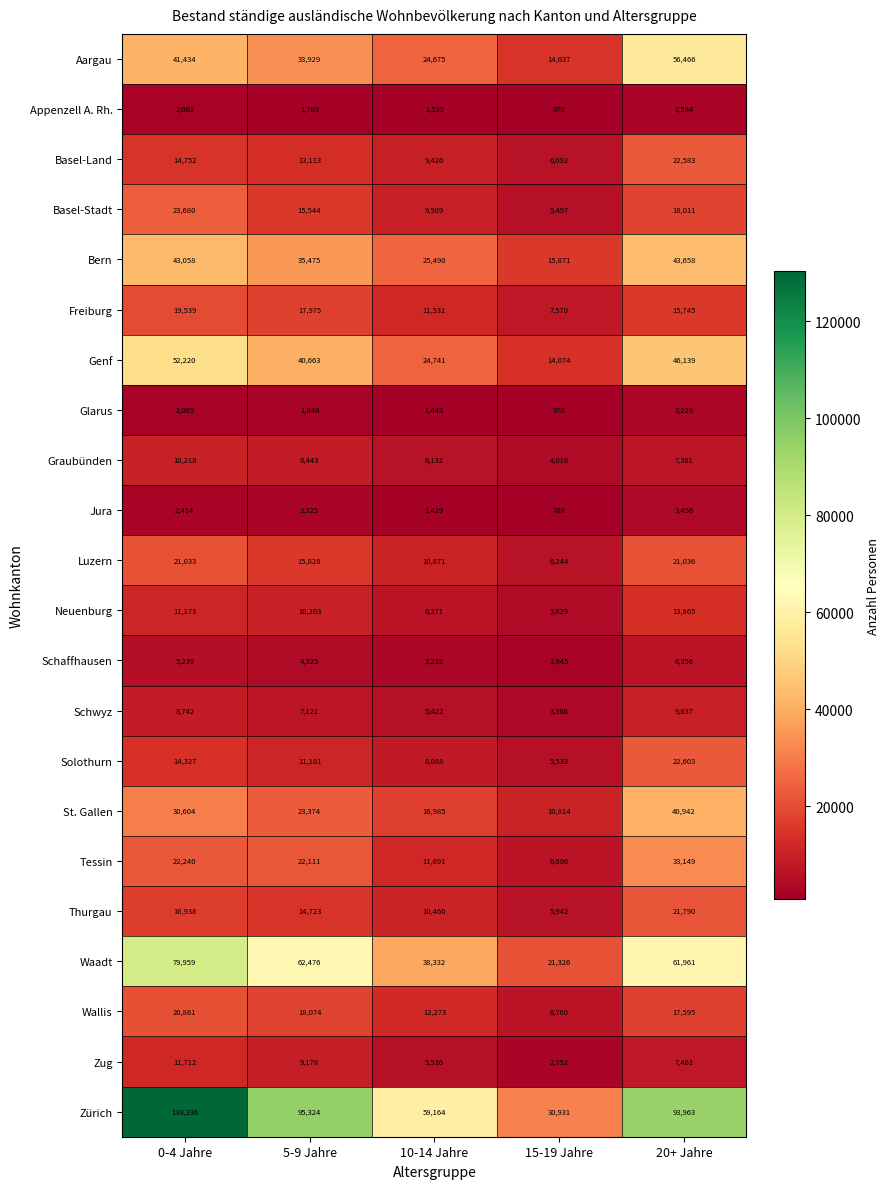

What is the difference between the highest and lowest values at 20+ Jahre?

91379